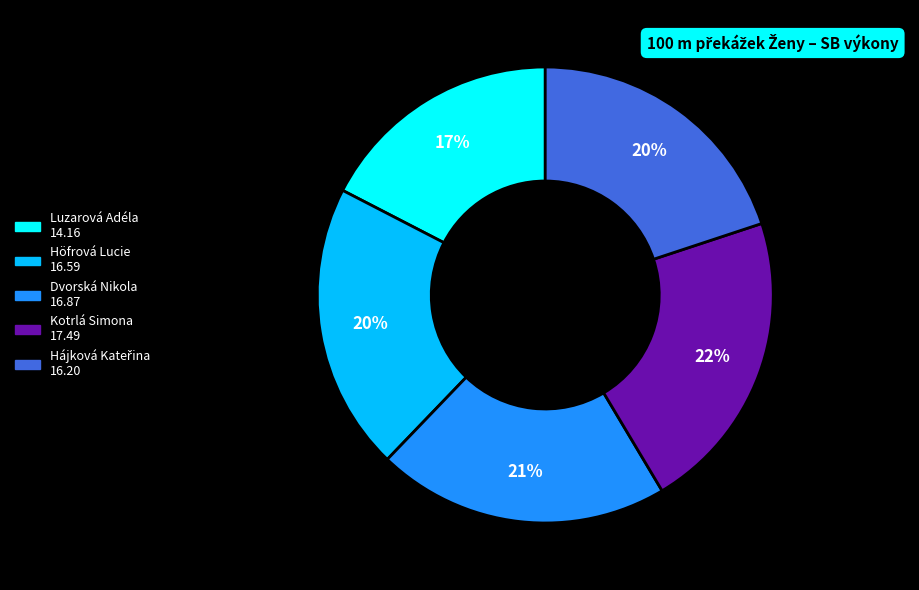

What percentage is the Kotrlá Simona slice, to the nearest percent?

22%